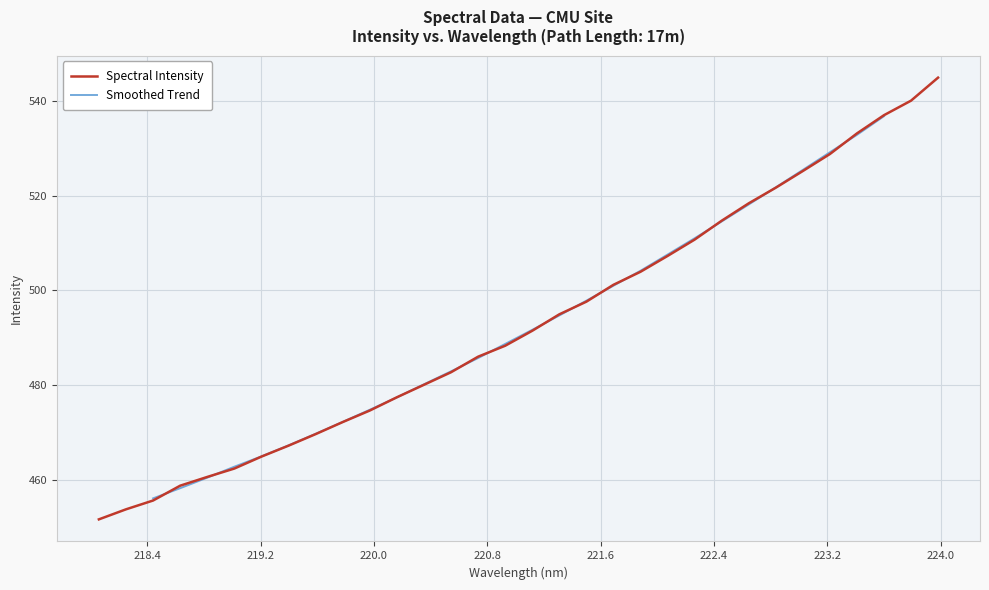

The chart shows a value of 495.0 at 221.3083. True or false?

True